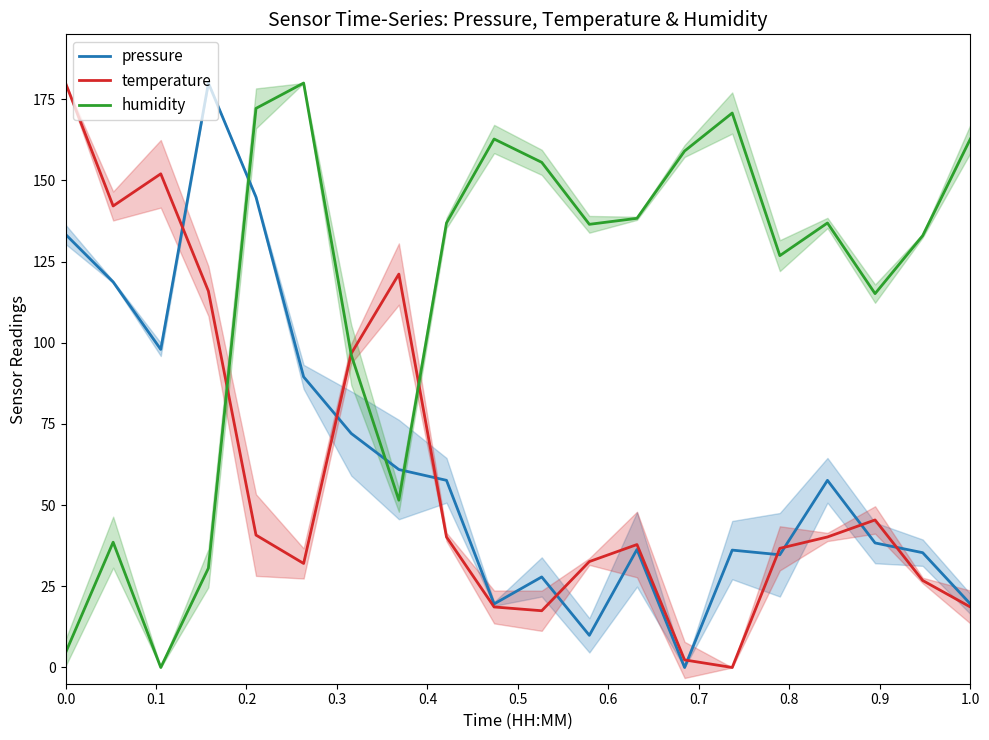

Which series ends up on top after the final intersection of humidity and pressure?

humidity